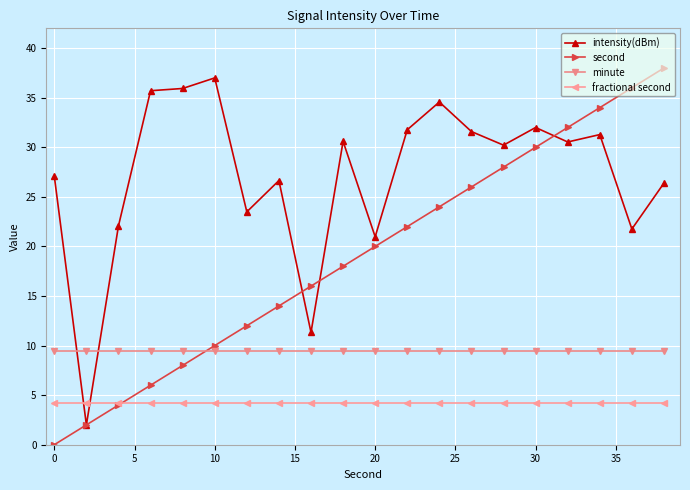

What is the greatest value displayed?

38.0